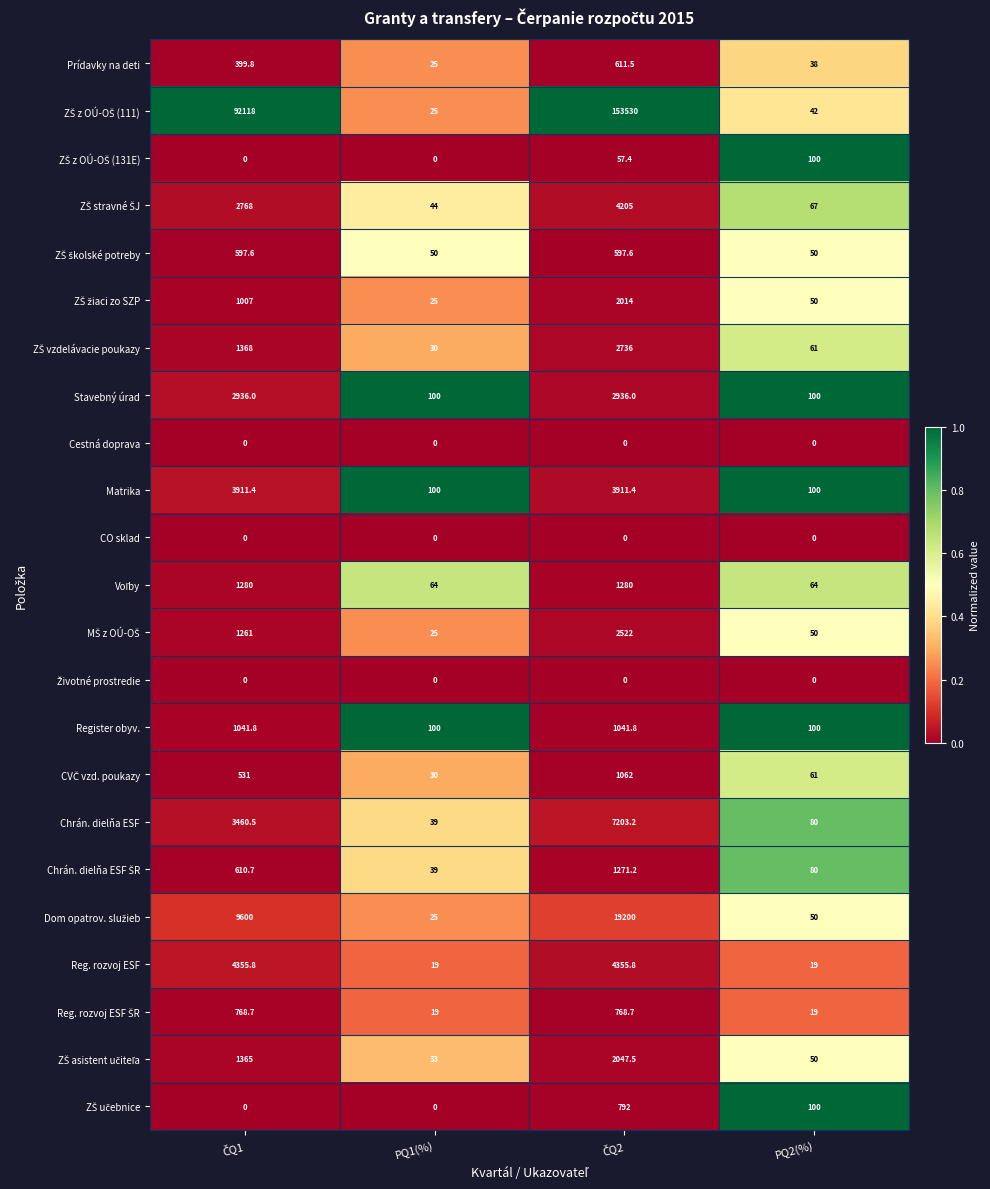

What is the total value across all series at PQ1(%)?

792.0